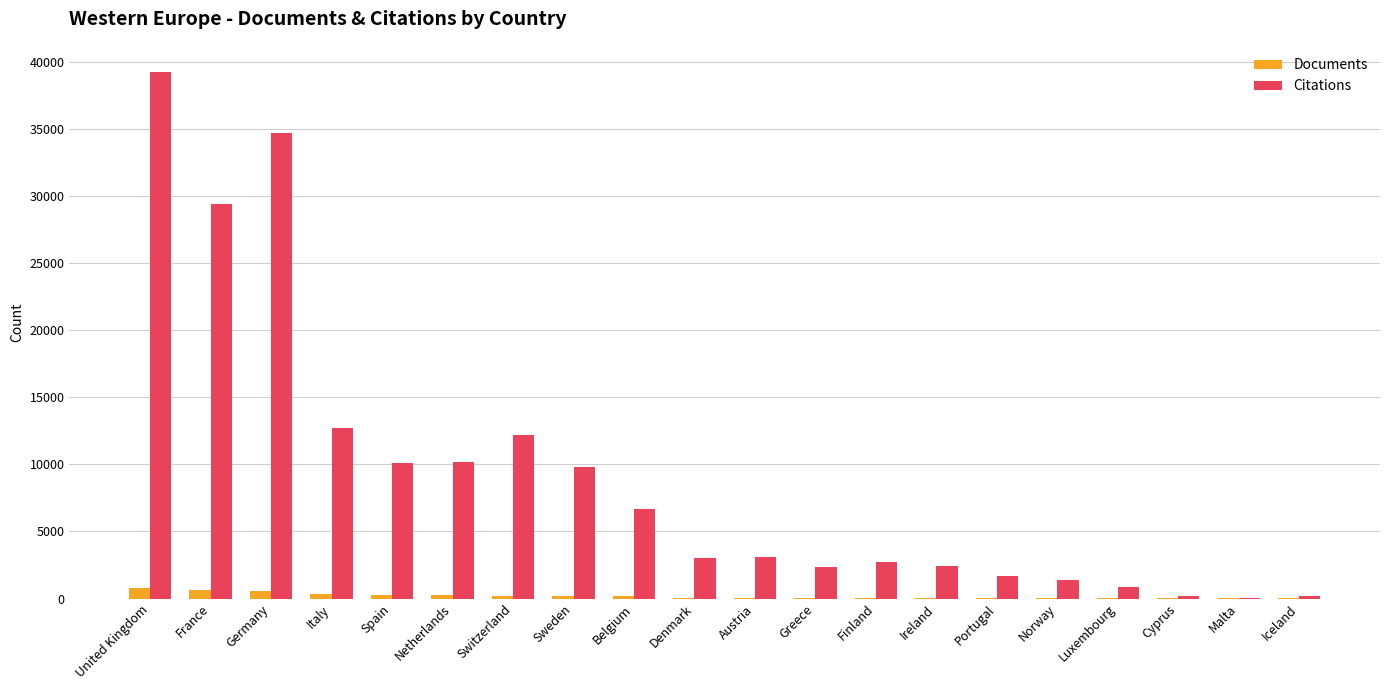

Which series has the largest range (max minus min)?

Citations